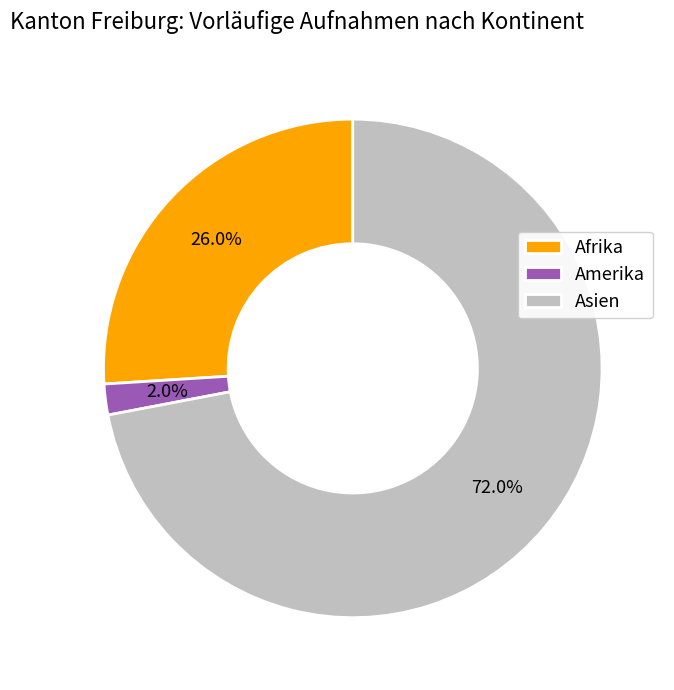

Approximately how many times larger is the value at Asien compared to Amerika?

36.0